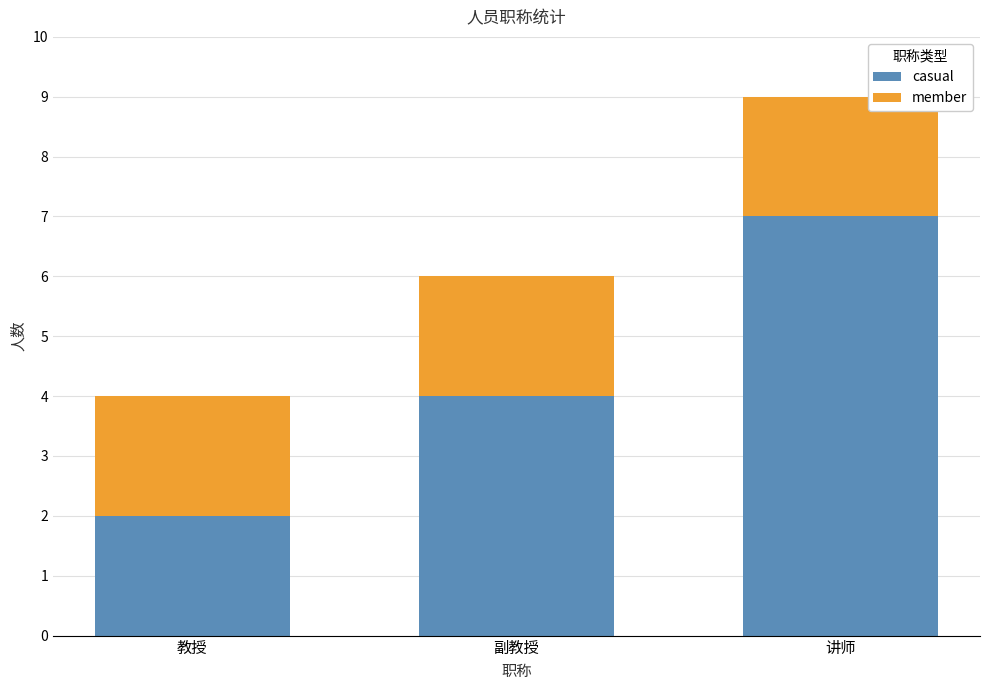

What is the total value across all series at 副教授?

6